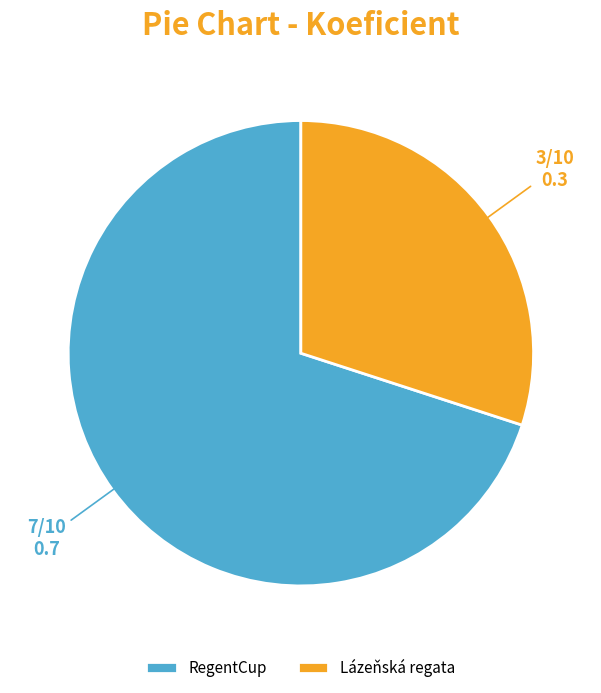

Do Lázeňská regata and RegentCup together represent more than half of the pie?

Yes